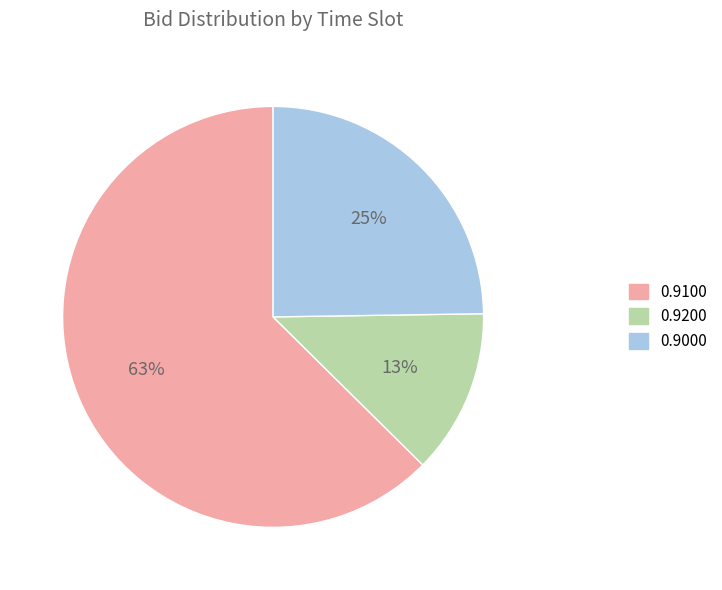

Which has a higher value, 0.9100 or 0.9000?

0.9100